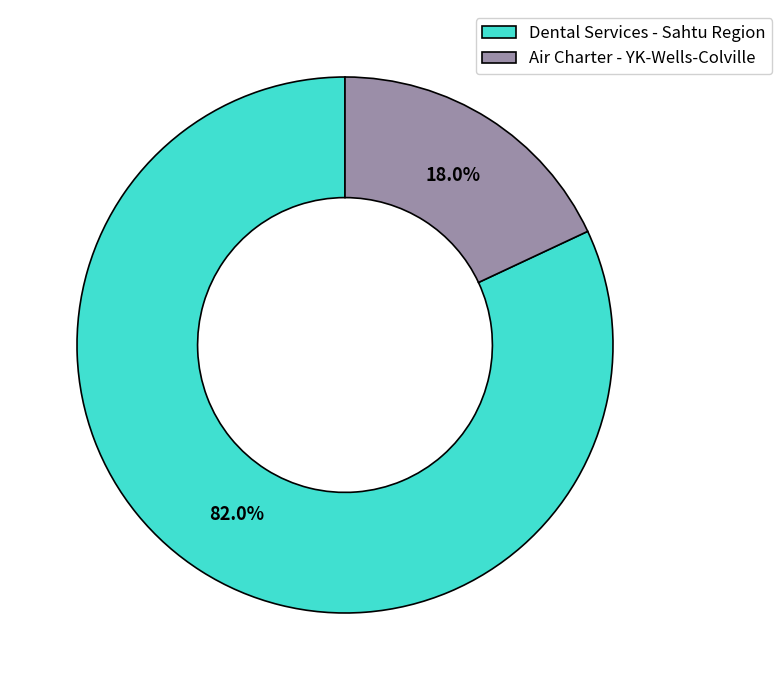

Is there a majority slice in this chart?

Yes